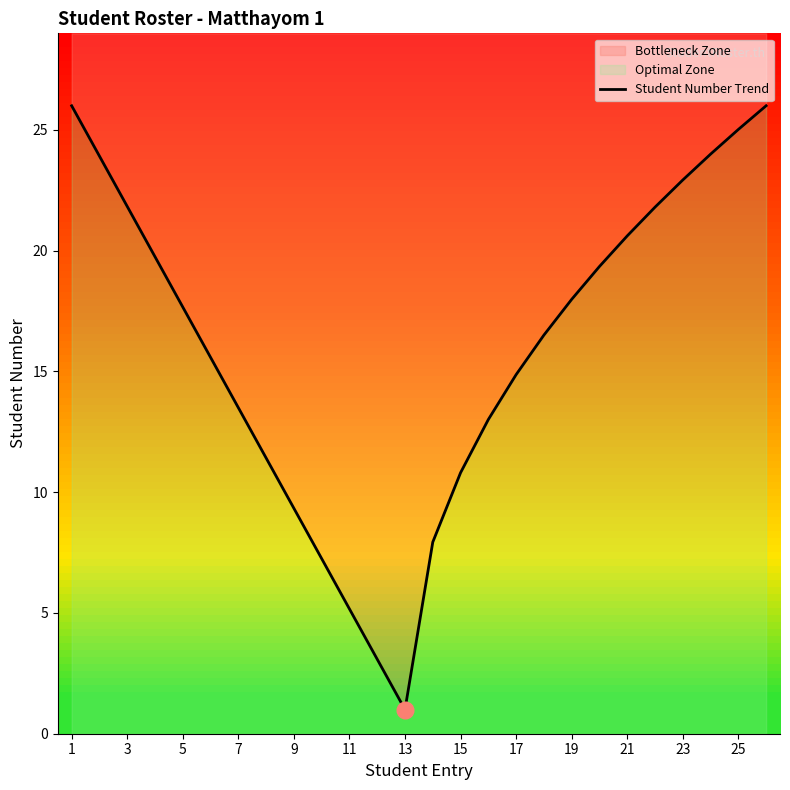

Is it true that the value at 25 is 6.2?

False